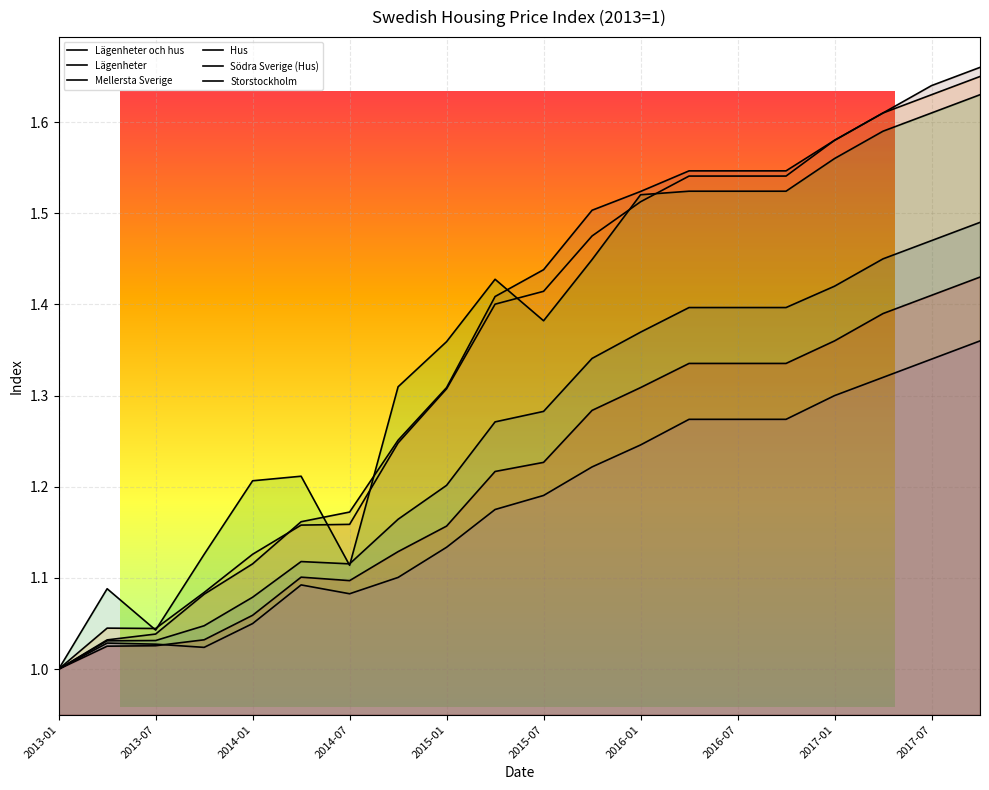

What position from the left is 2014-04?

6